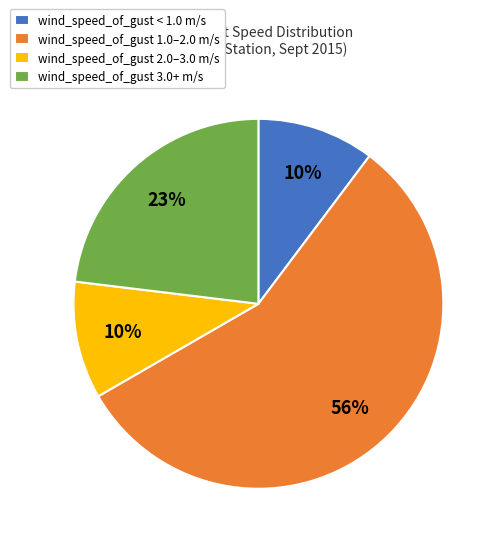

What percentage is the wind_speed_of_gust 2.0–3.0 m/s slice, to the nearest percent?

10%